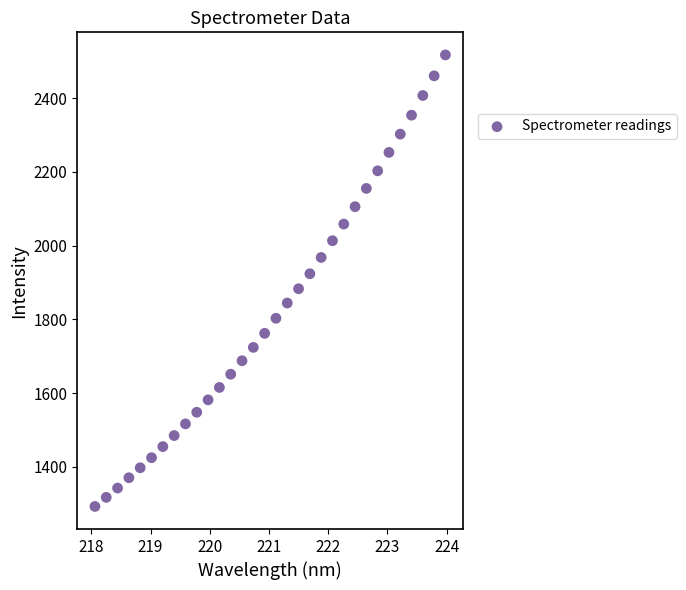

What is the range of Y values (max minus min)?

1224.5